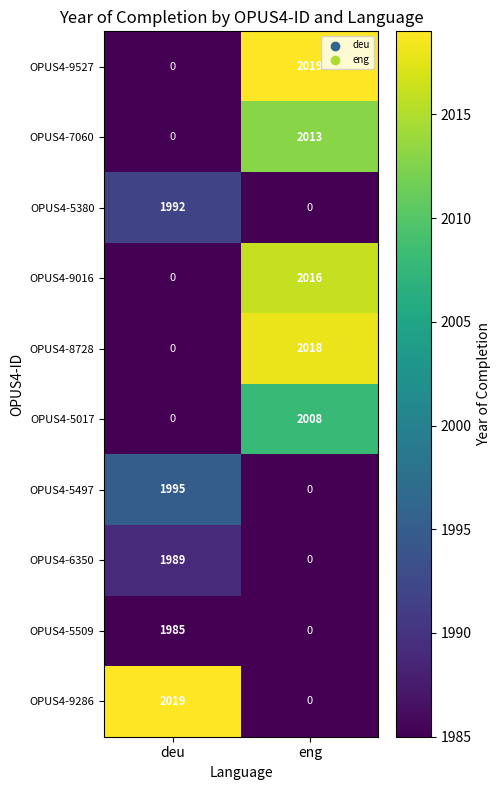

How many positive values does the OPUS4-9286 series have?

1